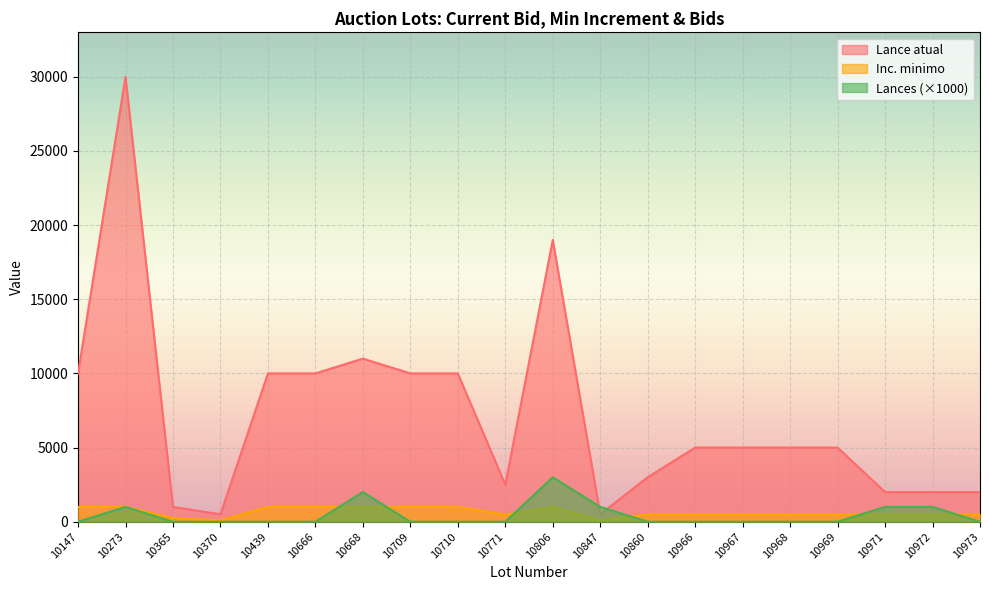

At how many categories does at least one series exceed 10171?

3